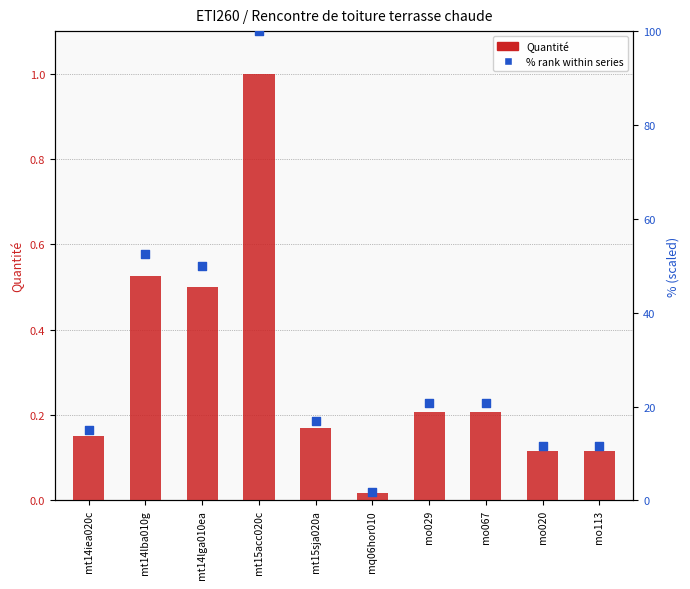

Which series has the widest spread of Y values?

% rank within series